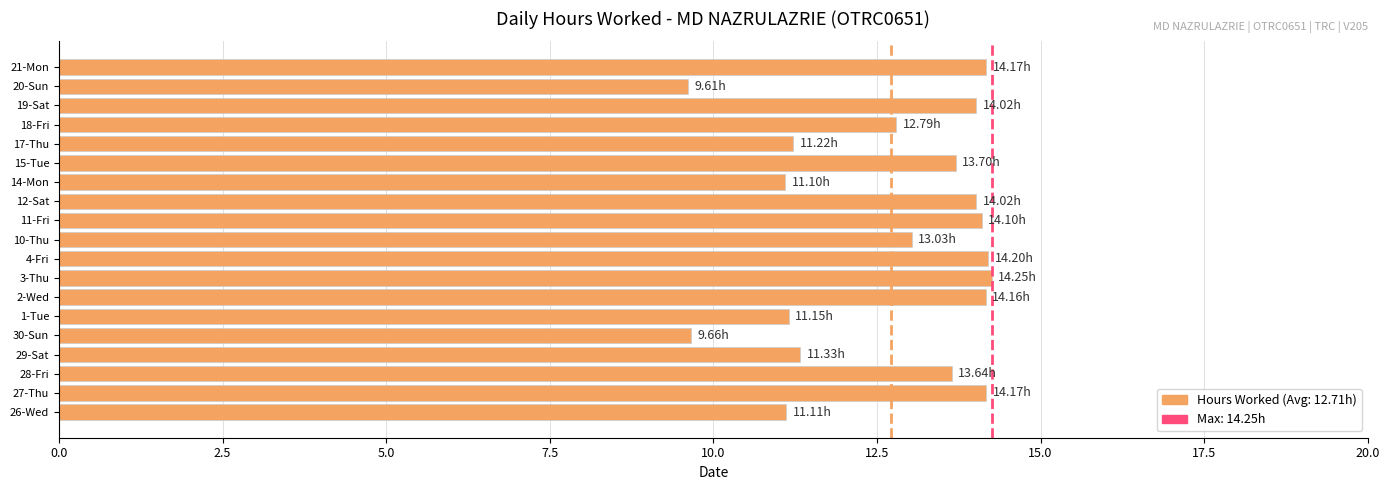

How many categories are shown in the chart?

19